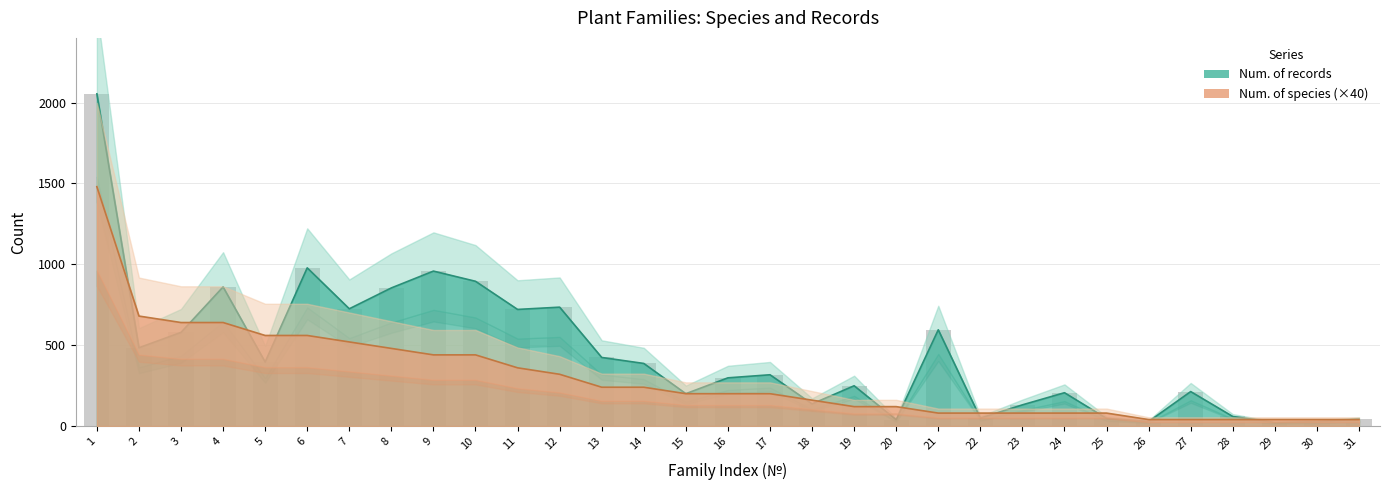

Which category has the lowest value in the Num. of records series?

29